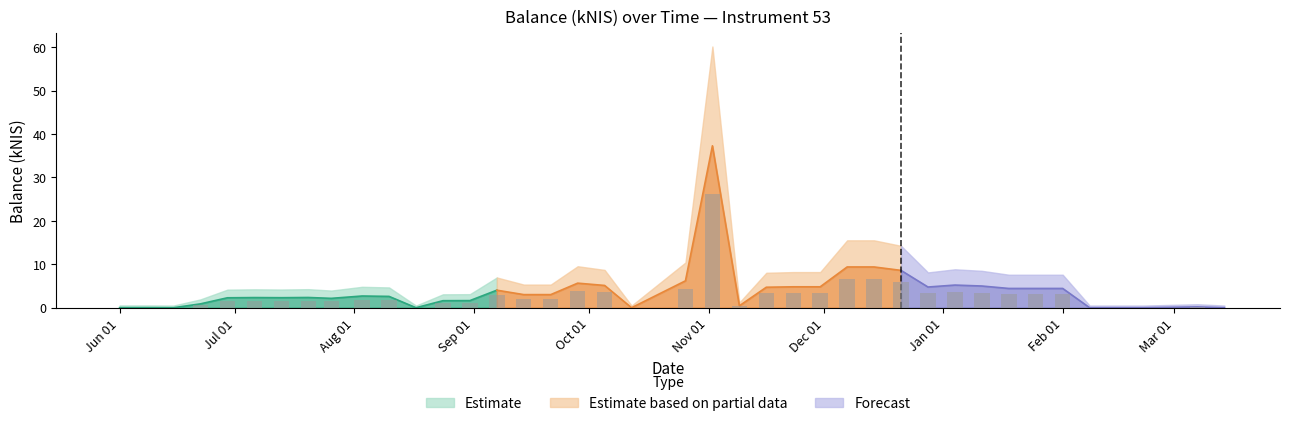

Does the chart contain stacked bars?

No